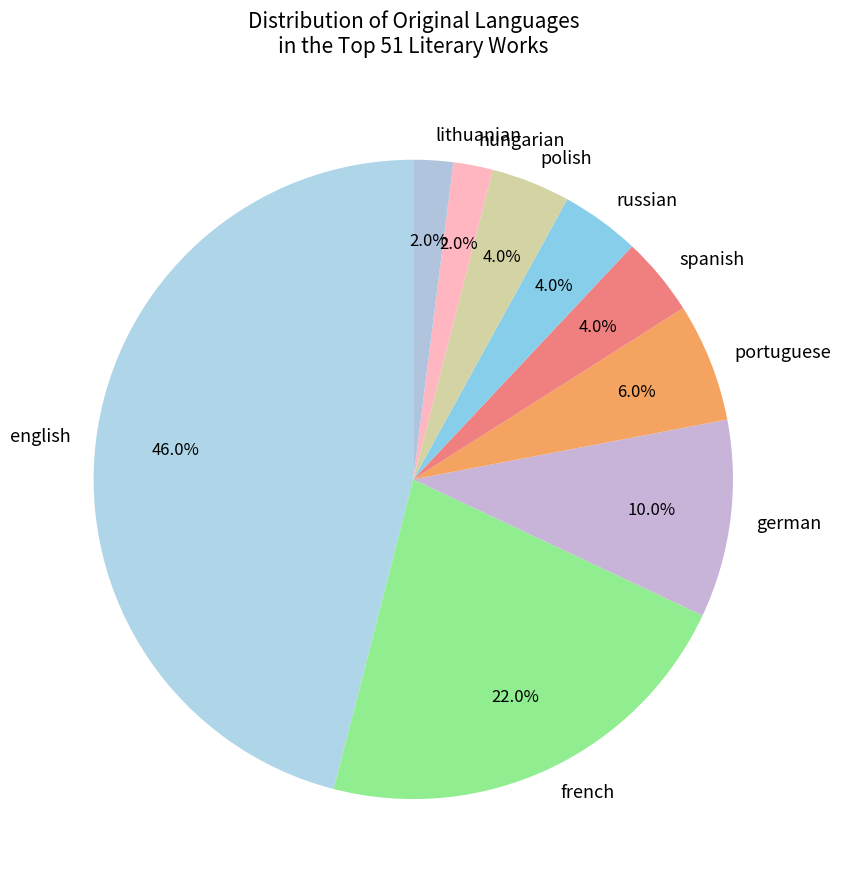

To the nearest percent, what percentage of the pie is french?

22%